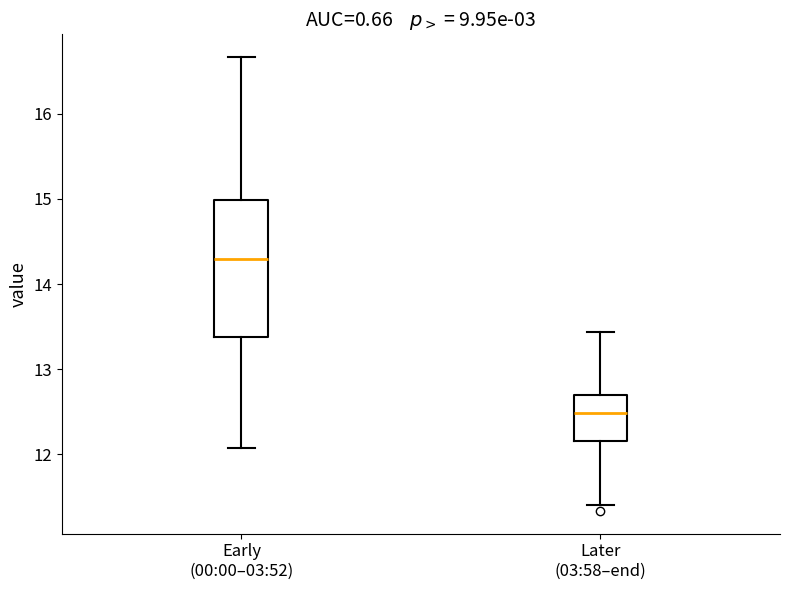

Comparing the boxes themselves (not the whiskers), which one is the tallest?

Early (00:00–03:52)